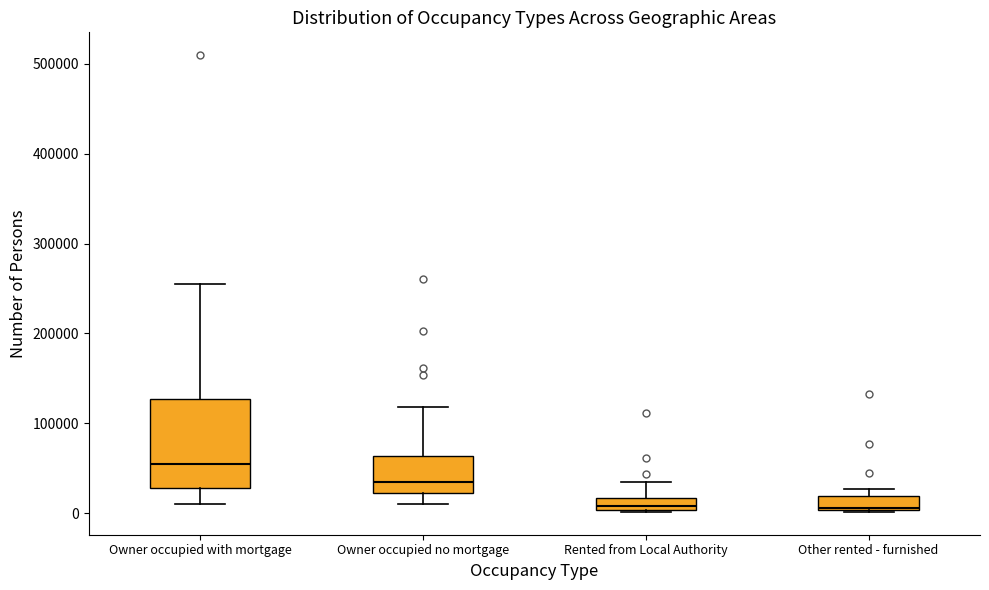

Where is the upper edge of the box for Other rented - furnished on the y-axis? The values are not printed on the chart, so give them approximately, as read against the axis.

20000